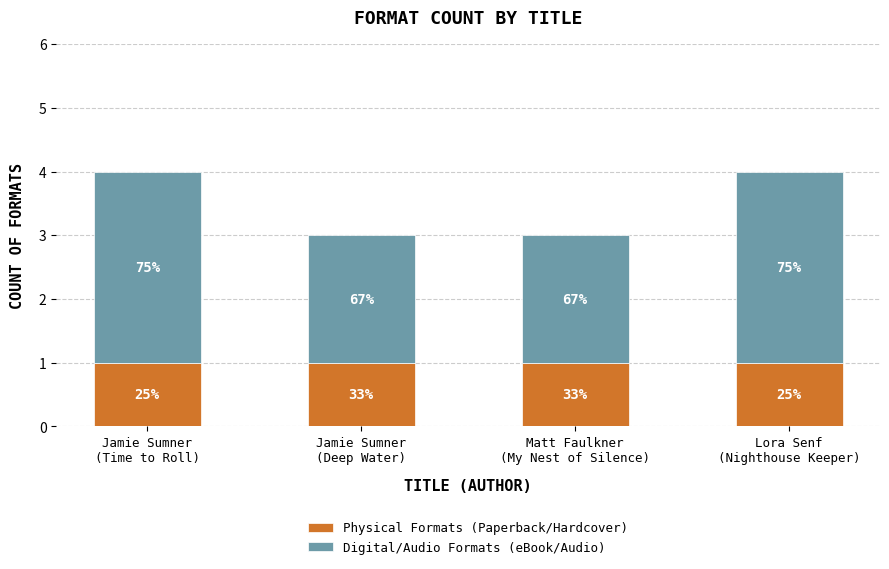

Are the bars grouped side by side (vs. stacked)?

No